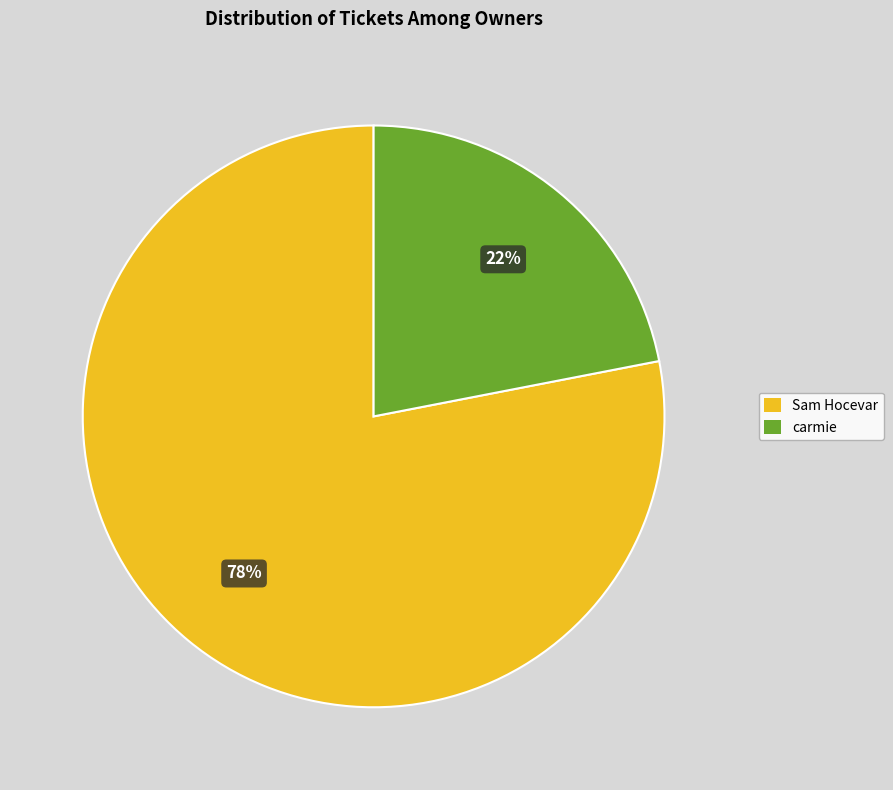

True or false: carmie accounts for 22% of the total.

True